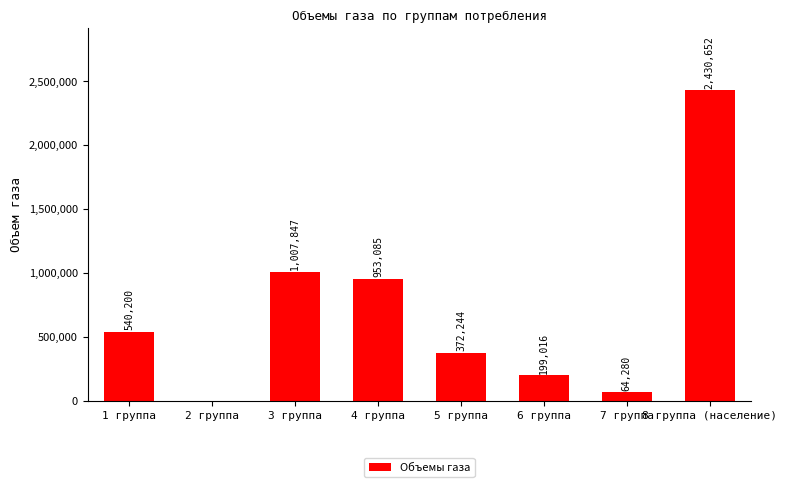

What is the maximum value shown in the chart?

2430652.0